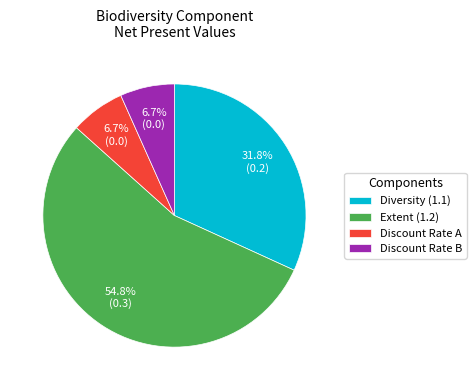

Combined, what portion of the pie is Discount Rate A and Diversity (1.1)?

38.5%